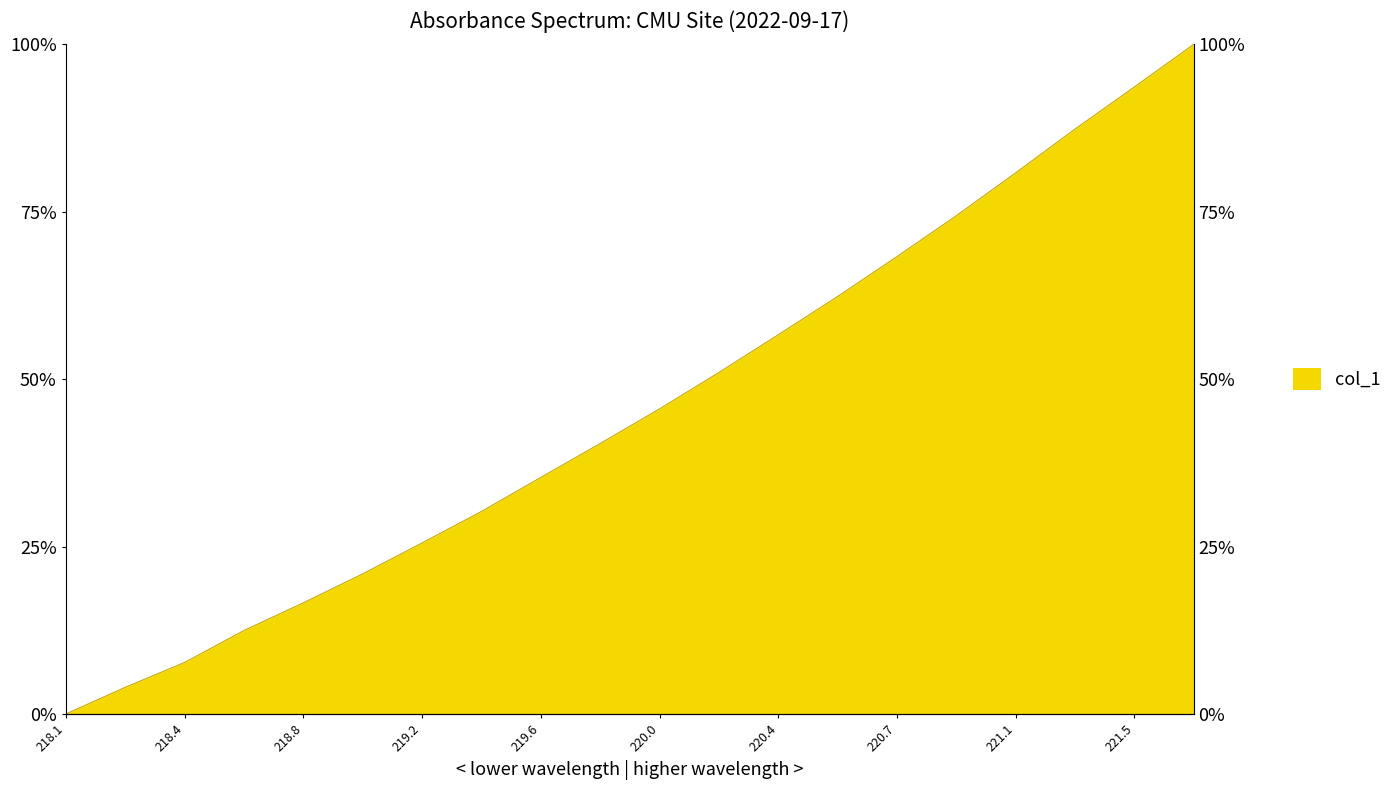

Rank the categories by value from lowest to highest.

218.0596, 218.2508, 218.442, 218.6332, 218.8244, 219.0156, 219.2067, 219.3979, 219.589, 219.7801, 219.9712, 220.1623, 220.3533, 220.5444, 220.7354, 220.9264, 221.1174, 221.3083, 221.4993, 221.6902